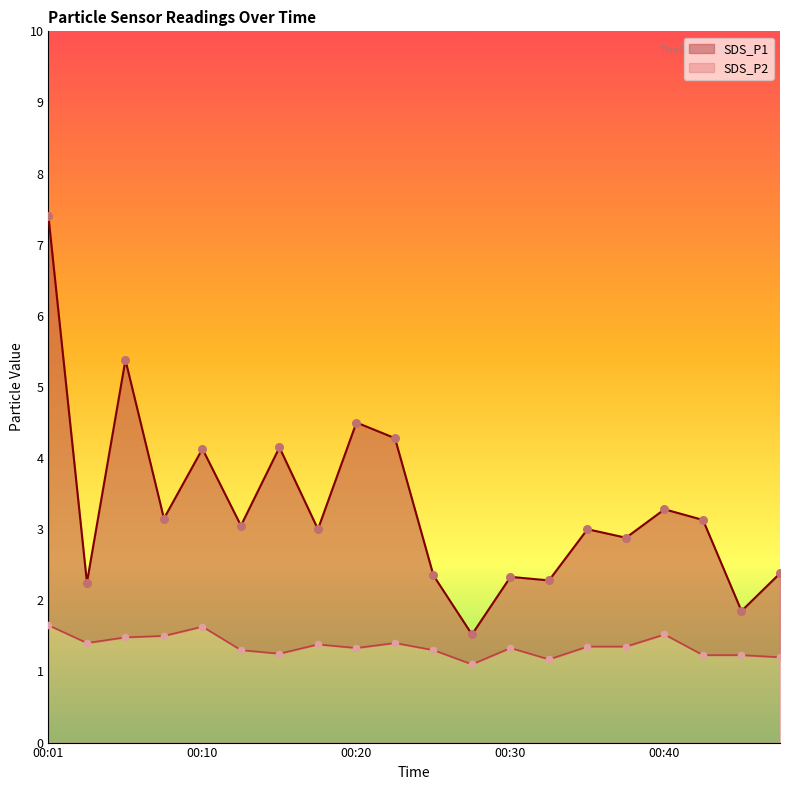

Which series reaches the maximum Y coordinate?

SDS_P1